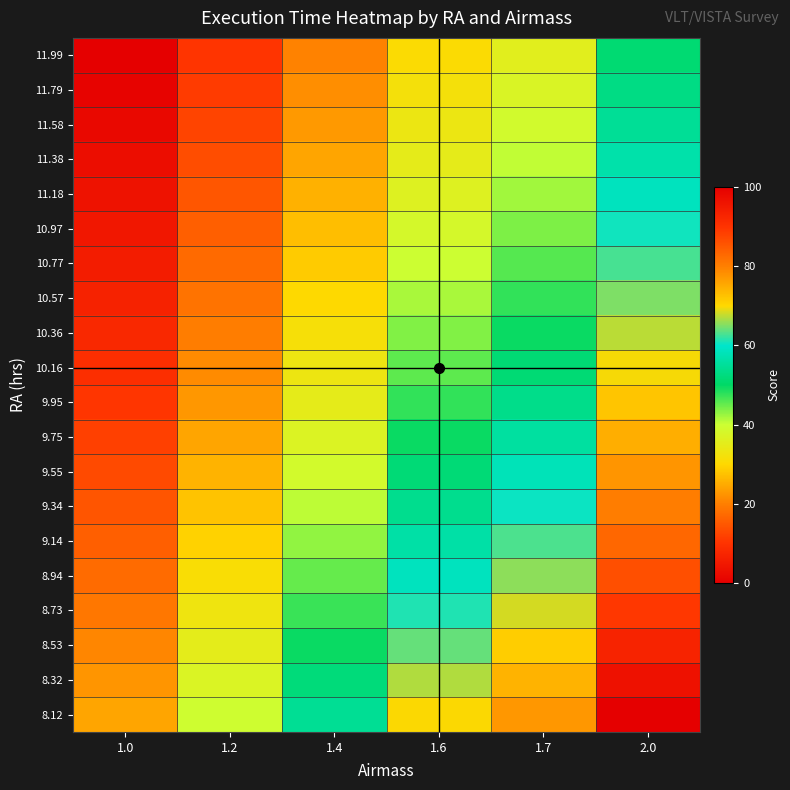

How many distinct data groups are displayed?

20